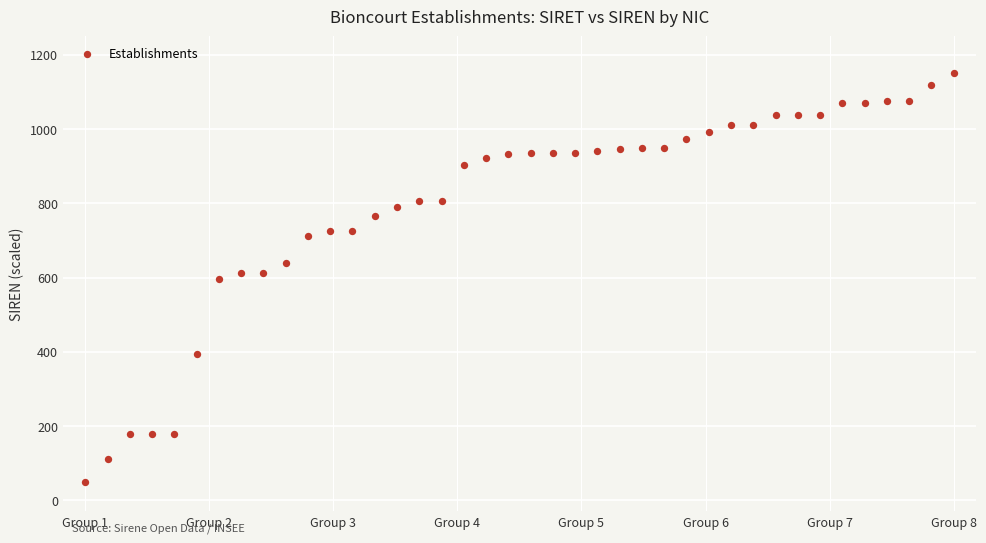

What is the range of Y values (max minus min)?

1100.0